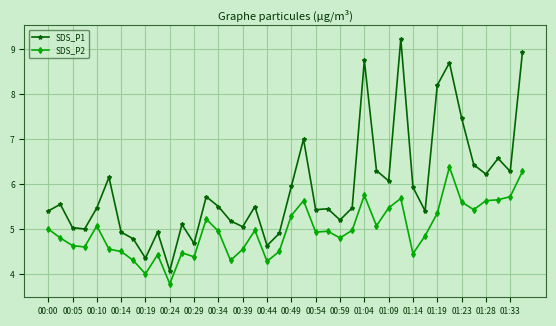

Rank the series by their average value, from highest to lowest.

SDS_P1, SDS_P2